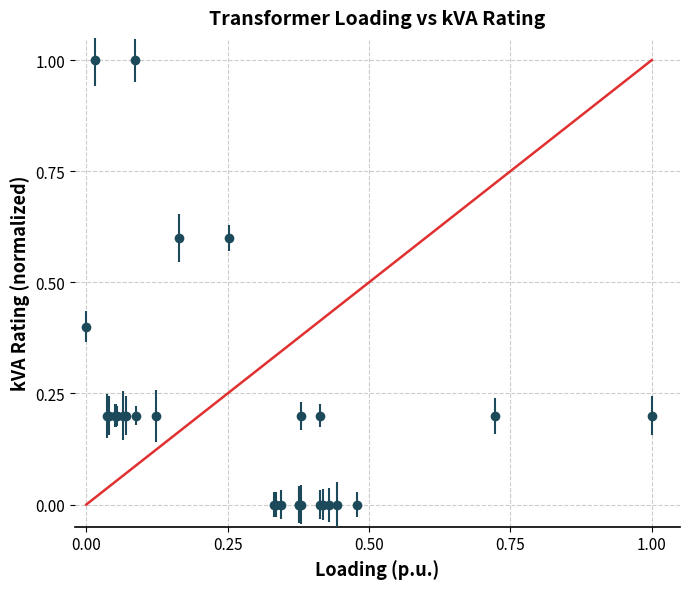

What is the maximum value shown in the chart?

1.0